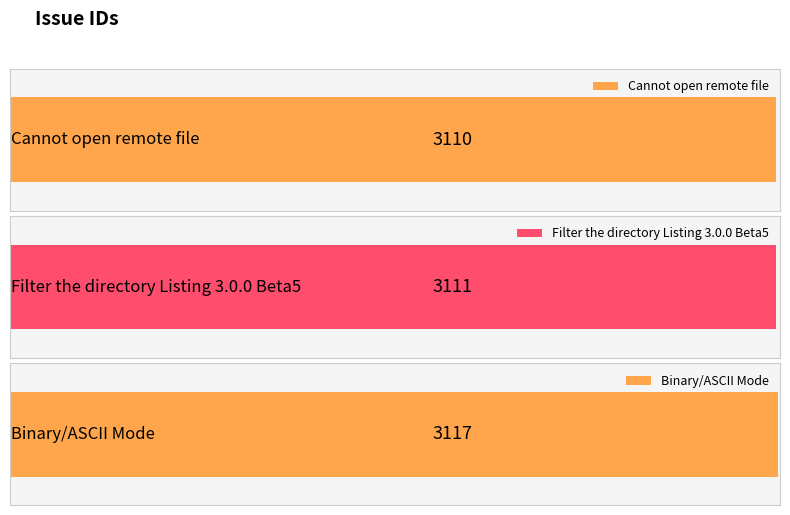

Which label corresponds to the largest value in the chart?

Binary/ASCII Mode